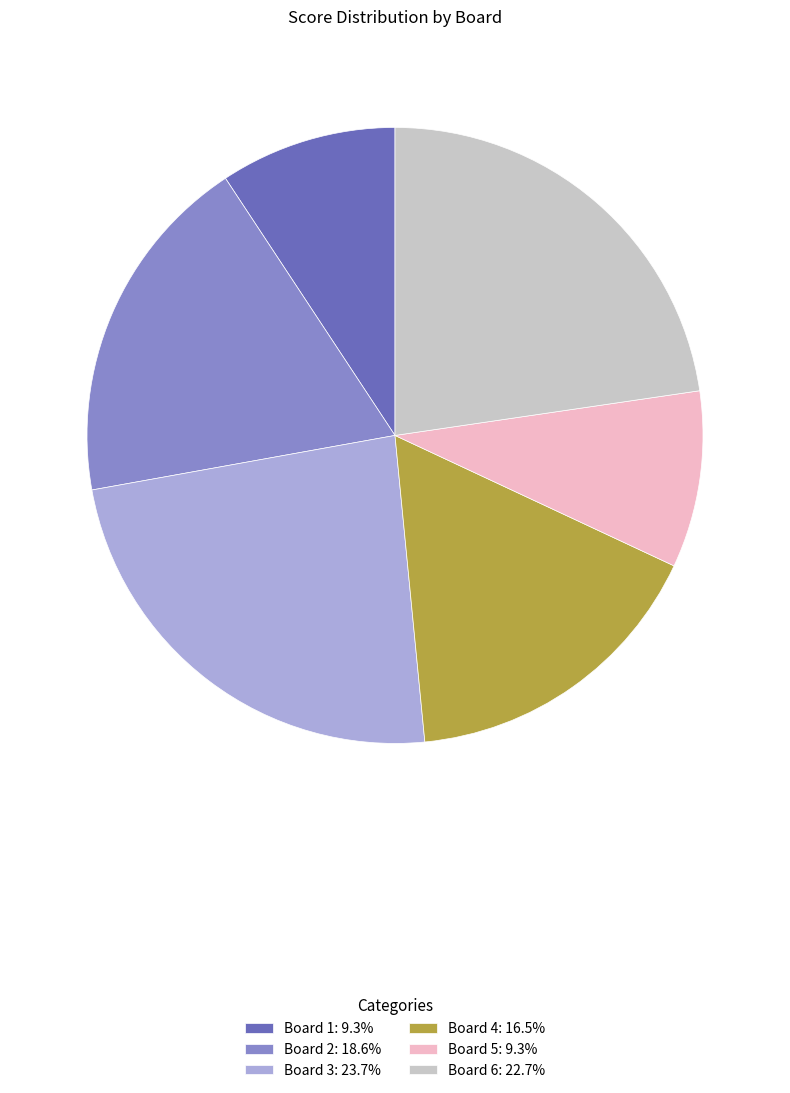

Approximately how many times larger is the value at Board 2: 18.6% compared to Board 1: 9.3%?

2.0